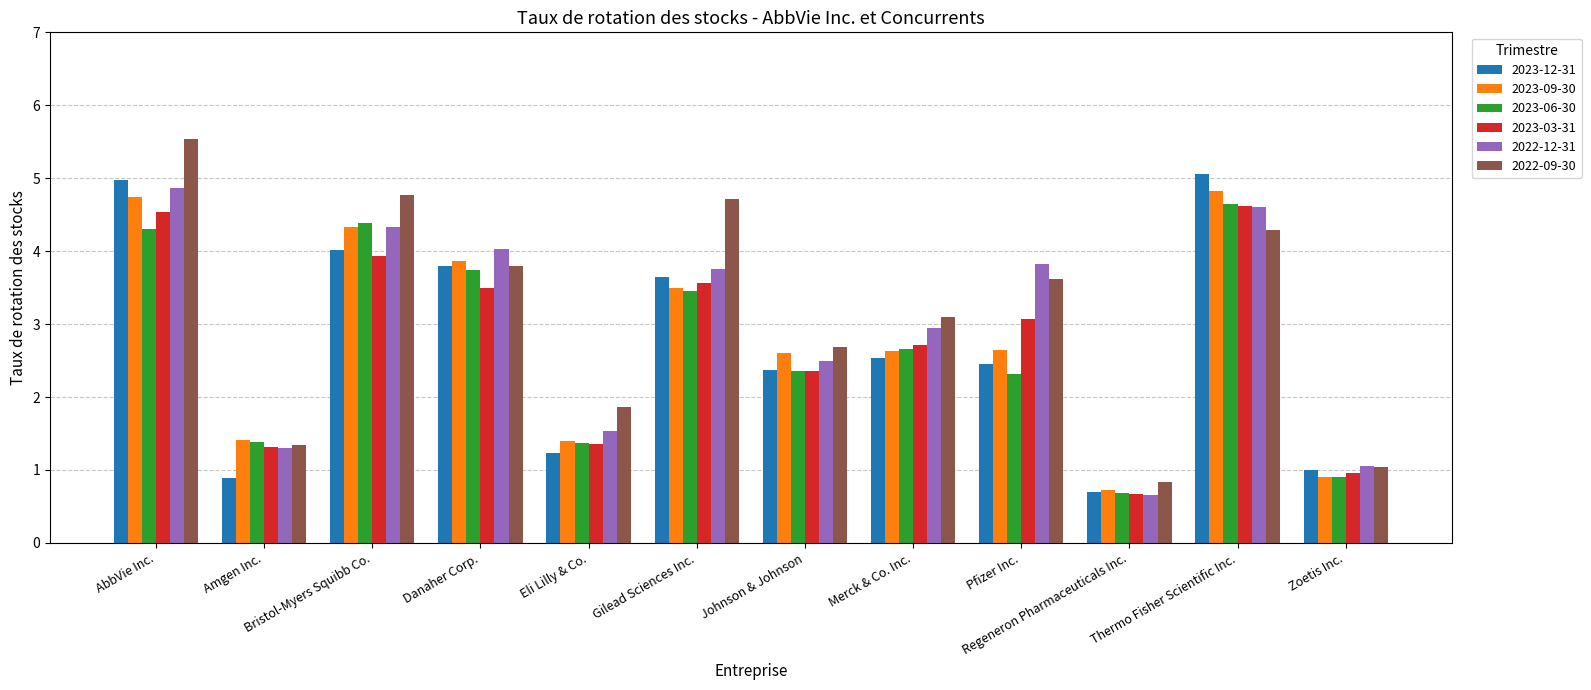

At which category is the sum across all series the highest?

AbbVie Inc.